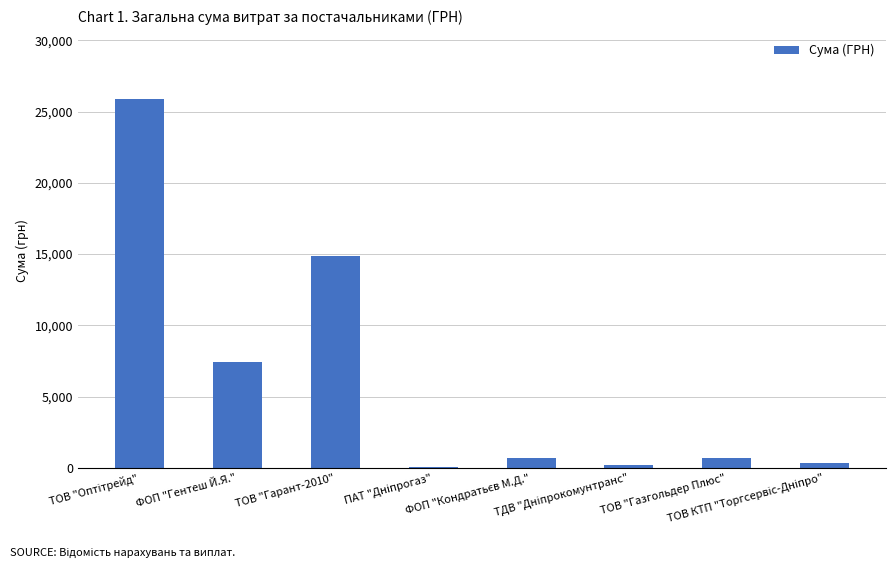

What is the sum of all values?

50188.0